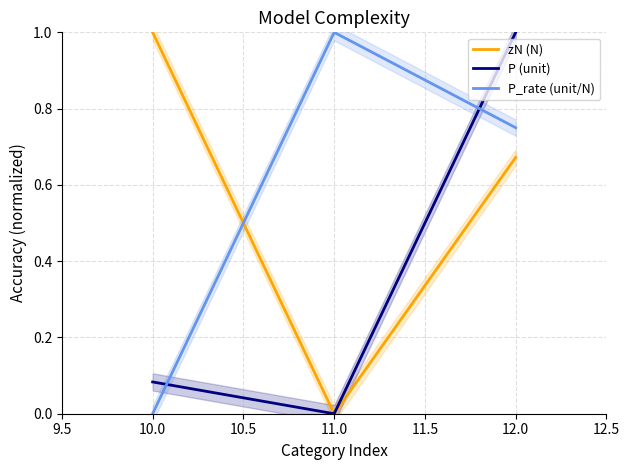

What is the difference between the maximum and second lowest values in the P (unit) series?

0.9